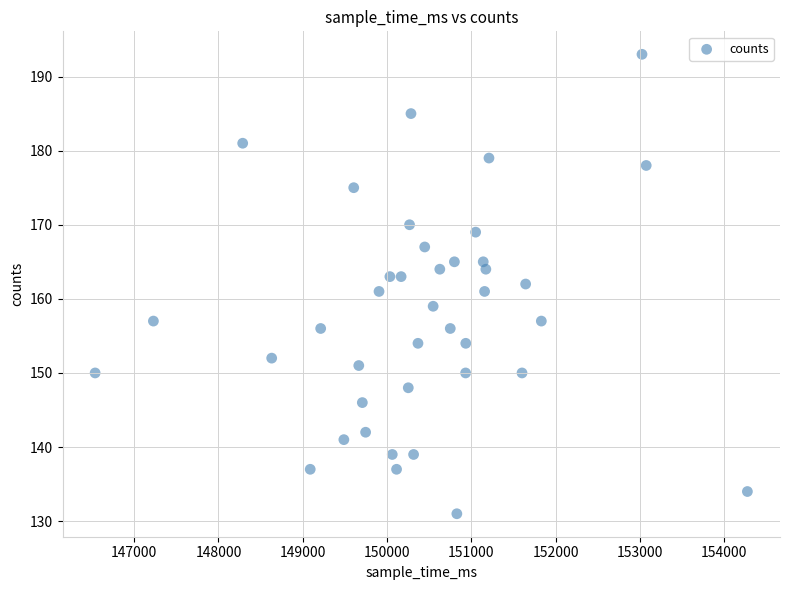

What is the range of Y values (max minus min)?

62